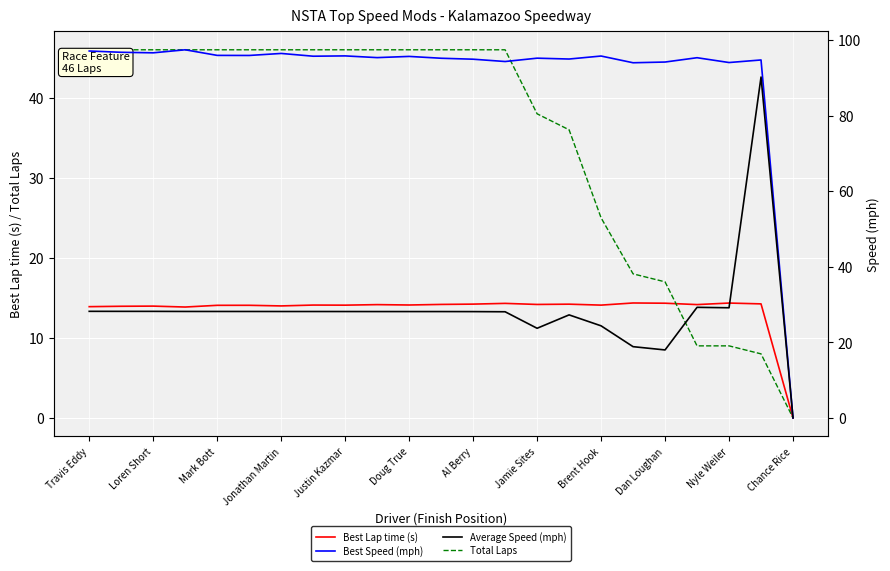

The Total Laps series shows 38.0 at Jamie Sites. True or false?

True